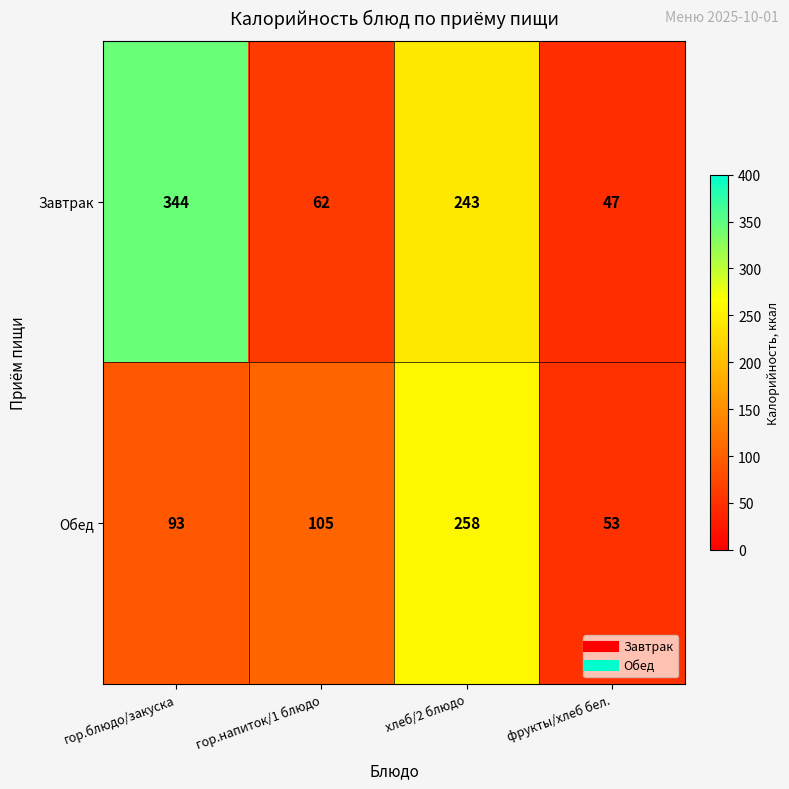

Which category has the highest value across all series?

гор.блюдо/закуска